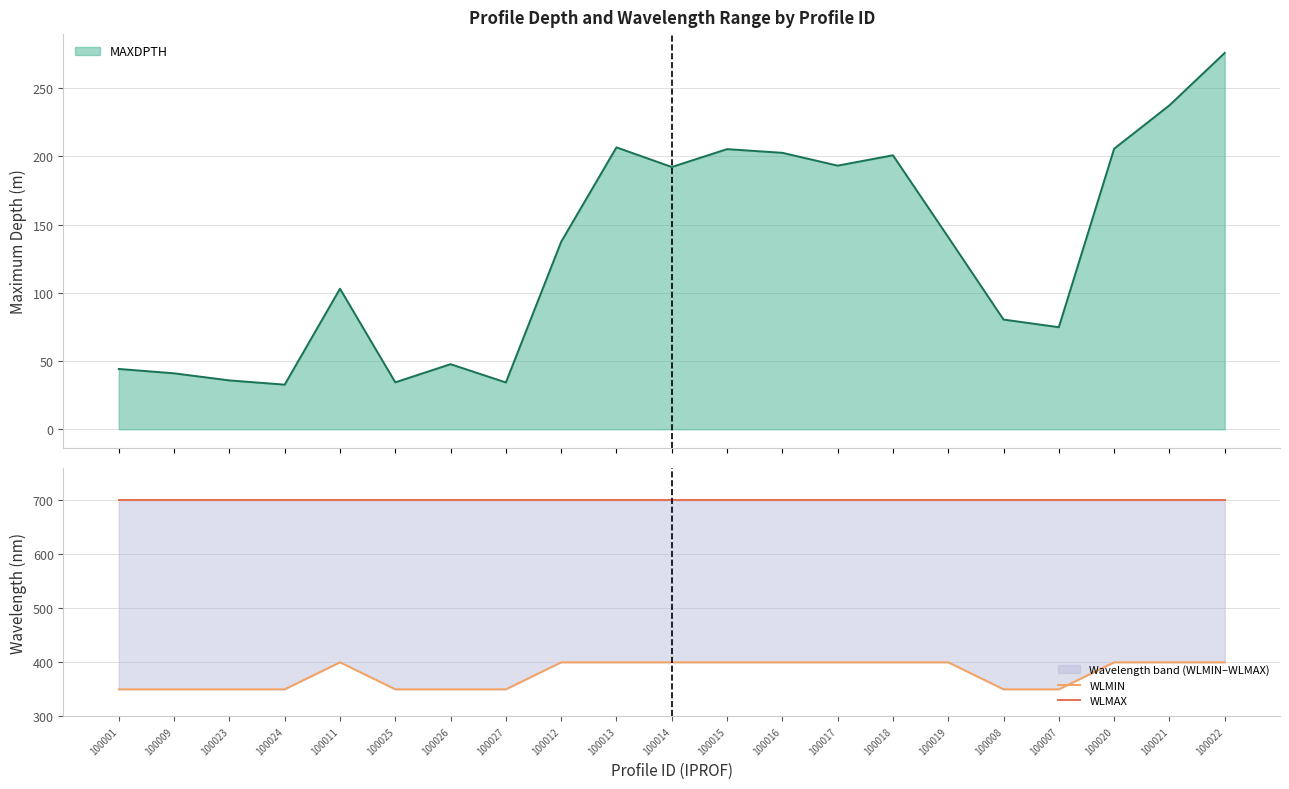

True or false: WLMAX has more than 1 interior local peaks.

False